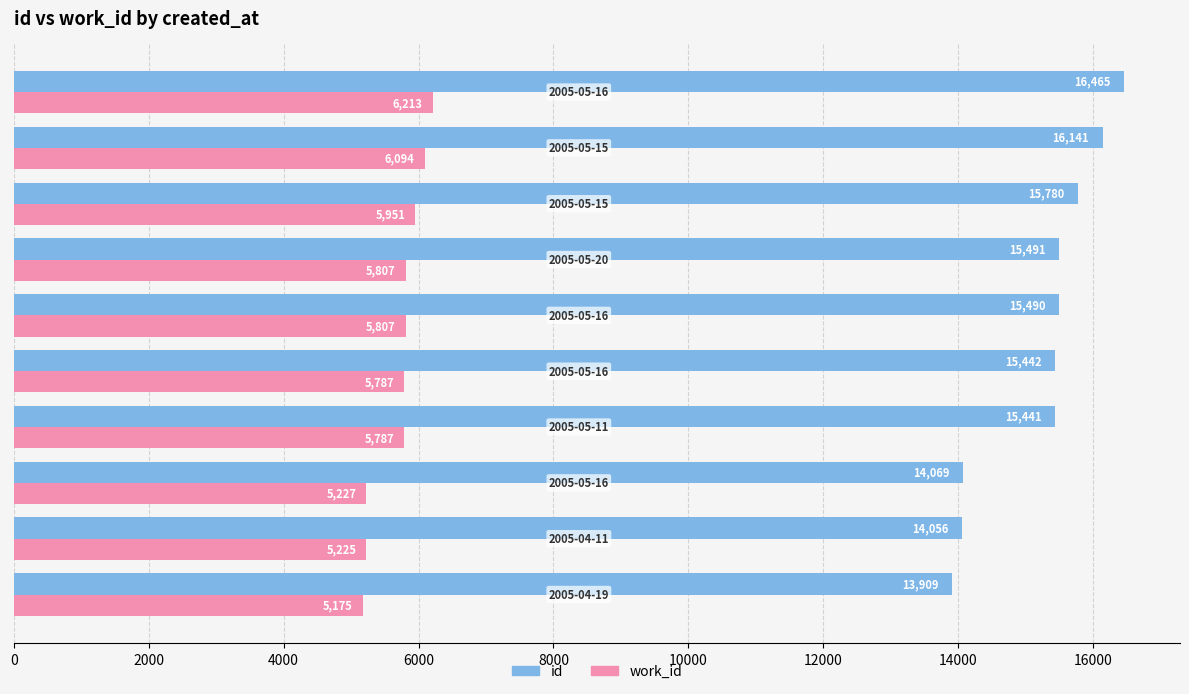

How many data points does each series have?

10